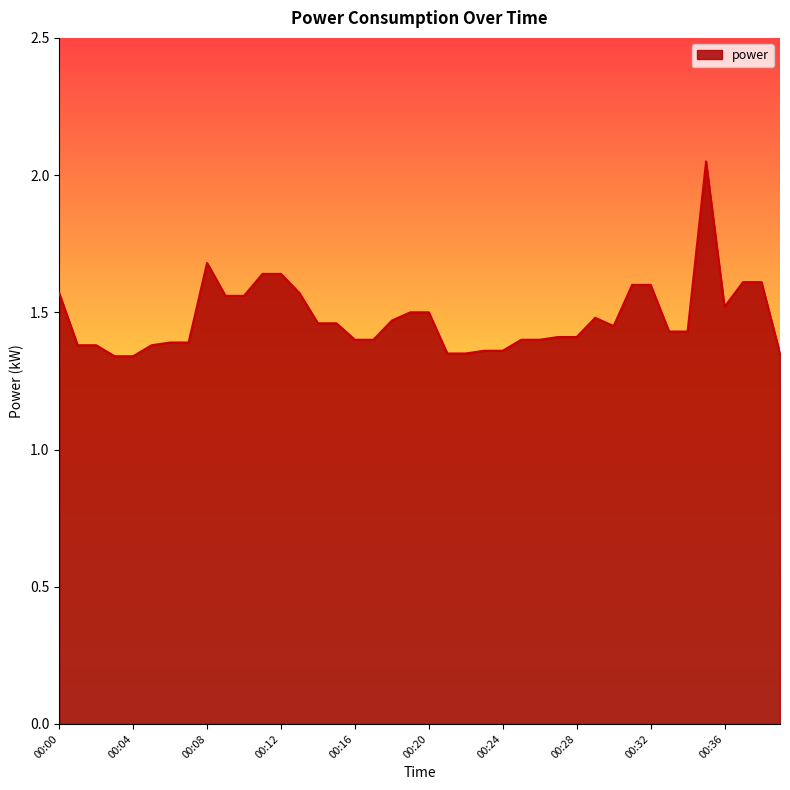

What is the difference between the maximum and minimum values?

0.7